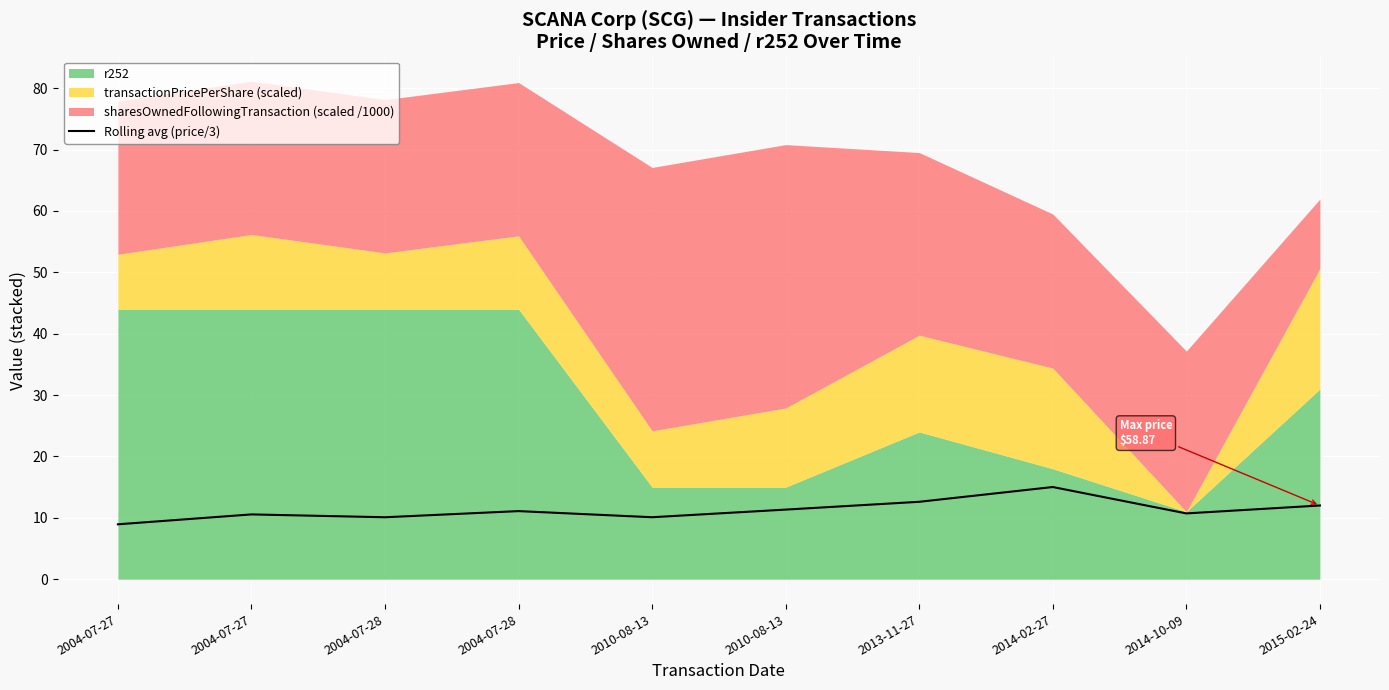

How many lines are shown in the chart?

1